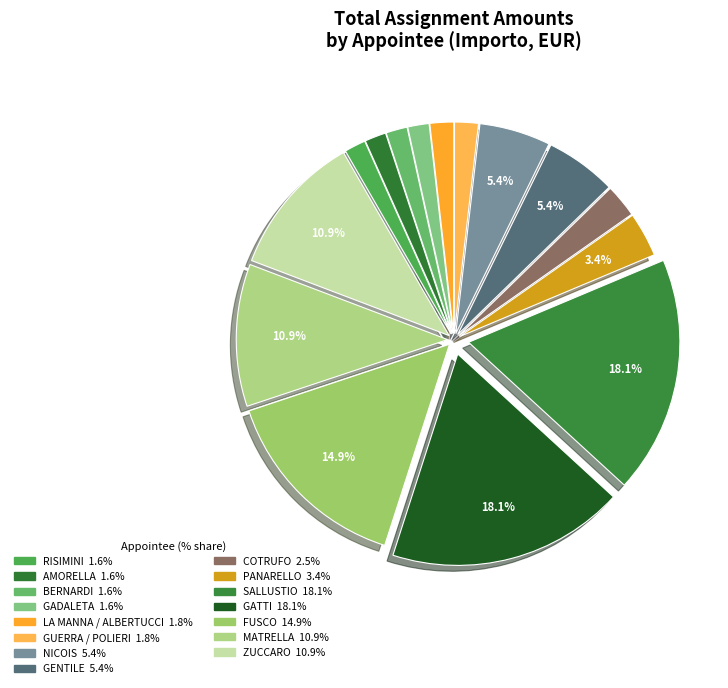

How many segments does this pie chart have?

15